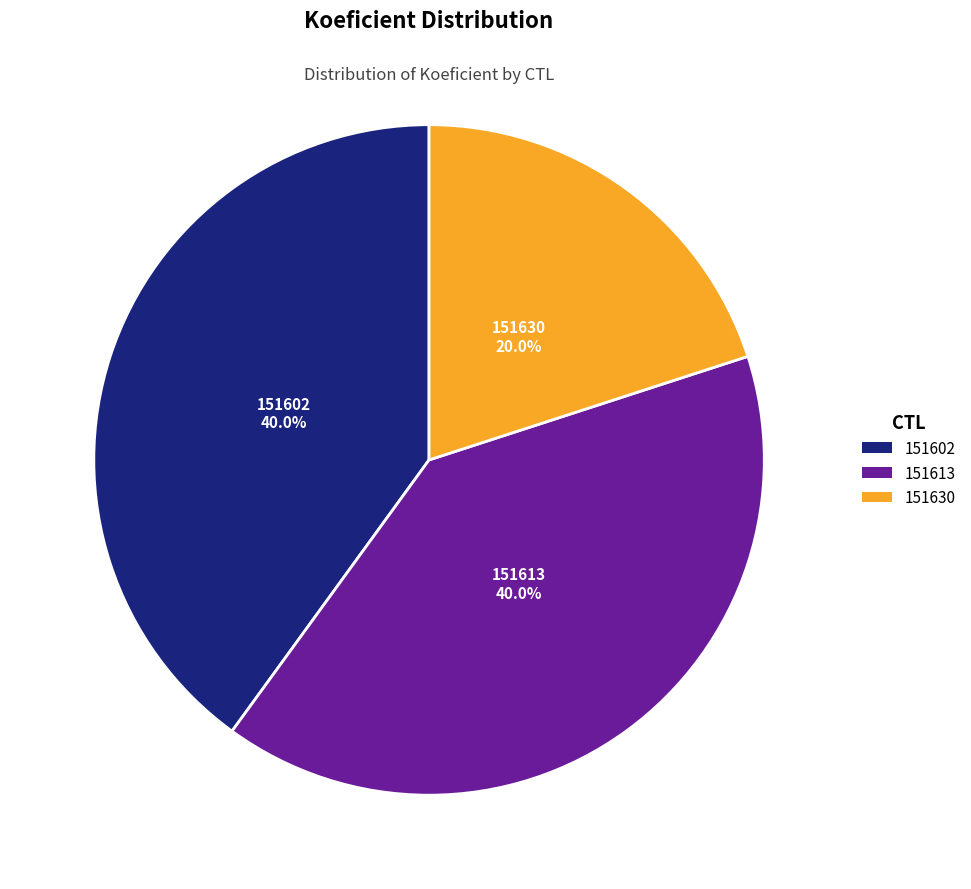

What is the ratio of the value at 151630 to the value at 151613?

0.5